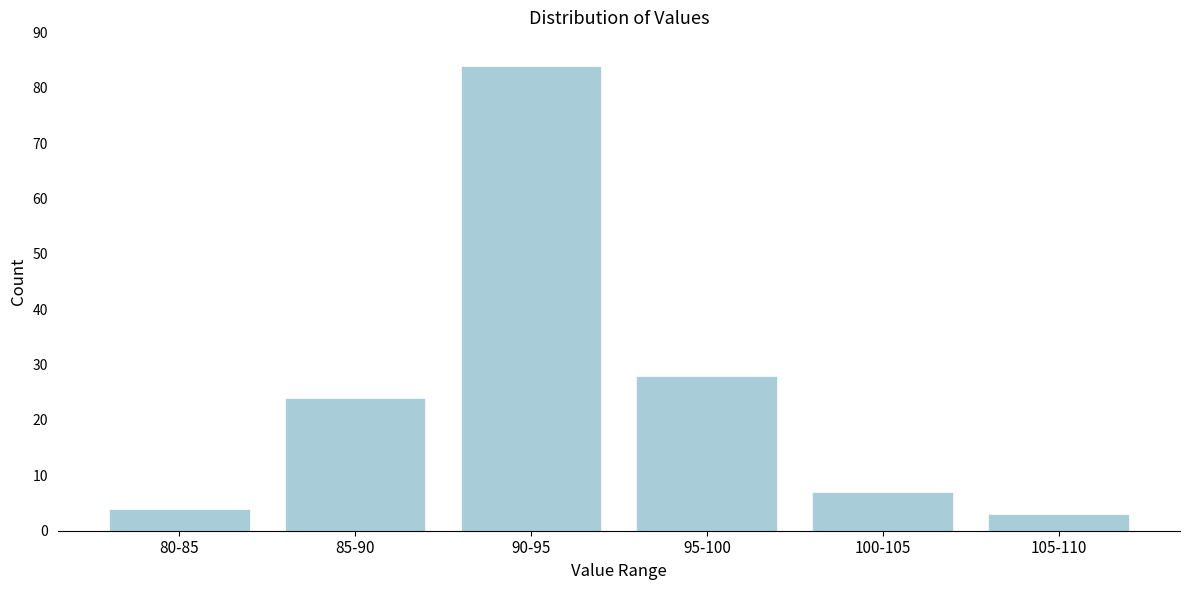

Reading left to right, list all the values displayed in this chart.

4	24	84	28	7	3